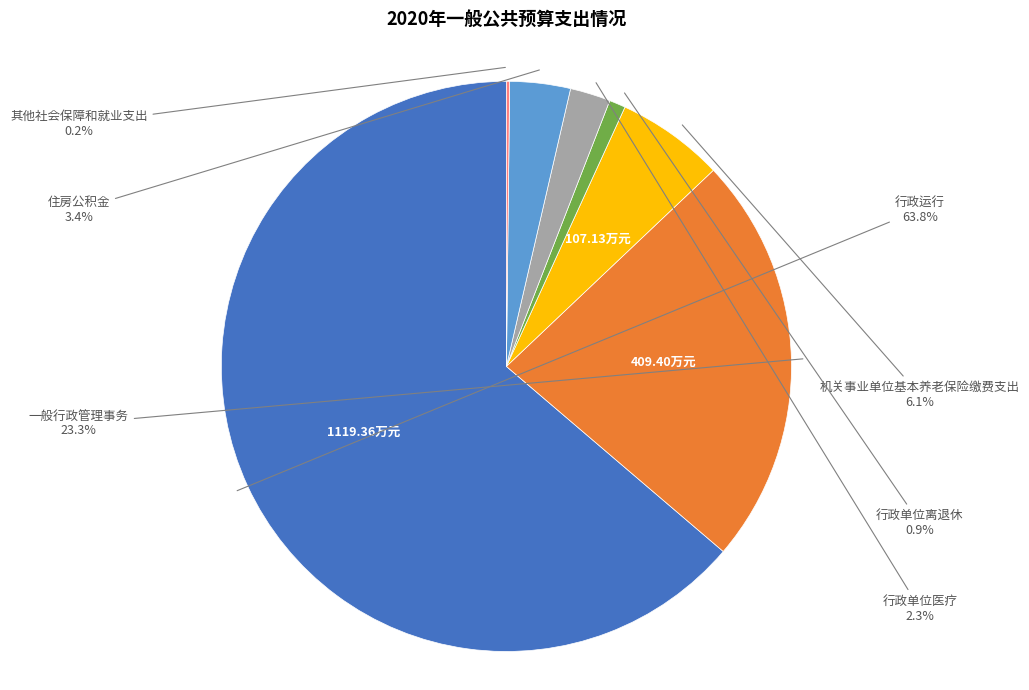

Does any single category account for the majority?

Yes